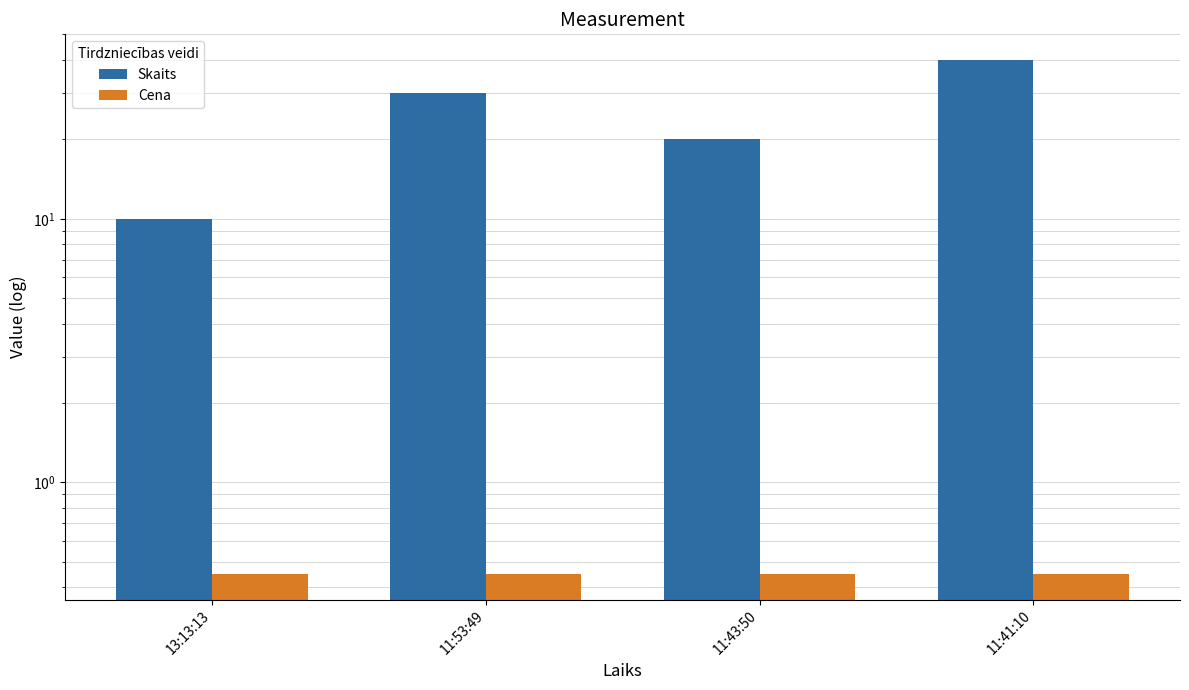

How many distinct data groups are displayed?

2